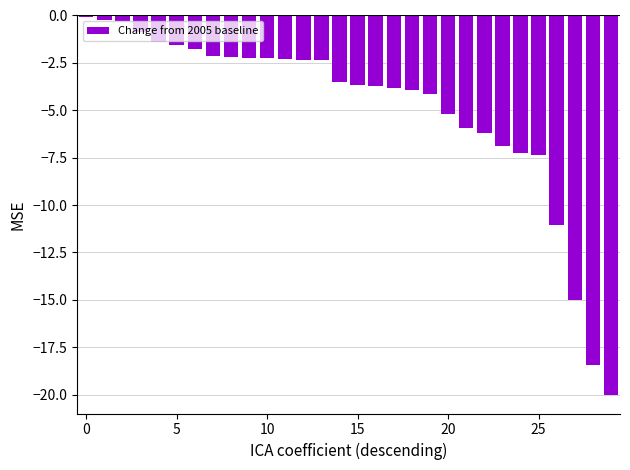

Does the chart contain stacked bars?

No